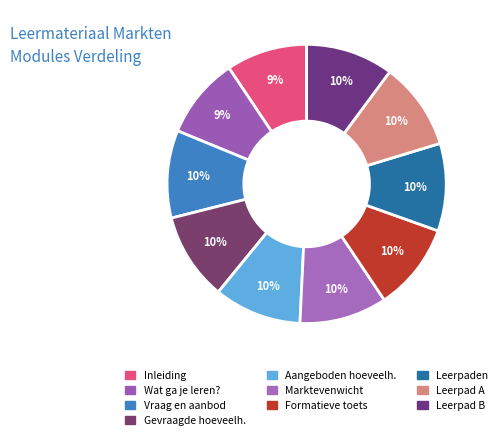

How many slices are in this pie chart?

10